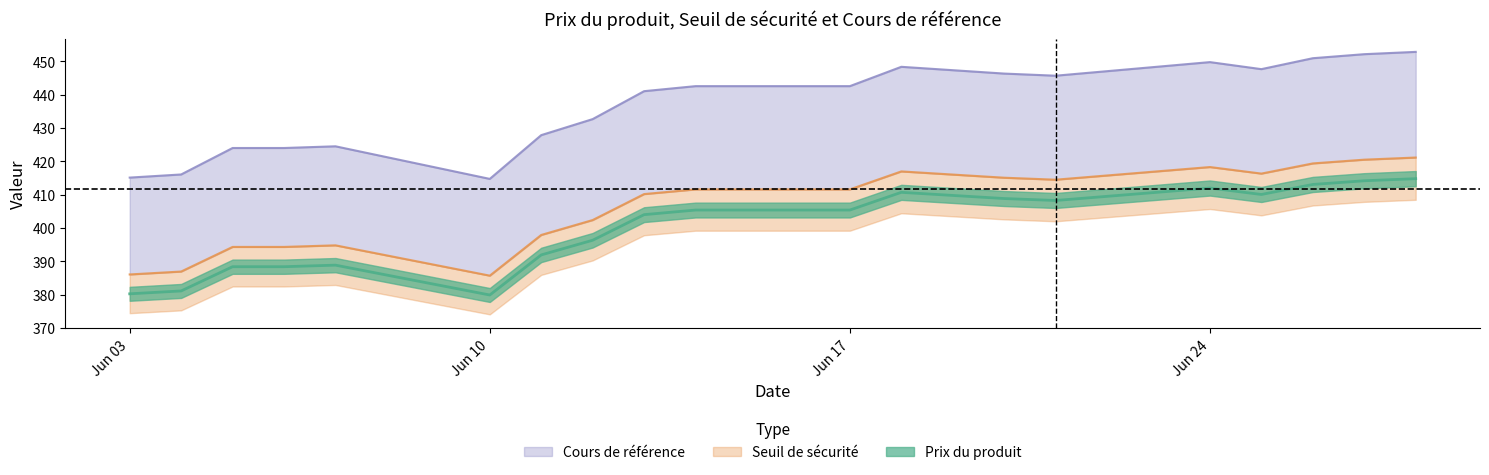

The value of Seuil de securite at Jun 24 is 580.0. True or false?

False